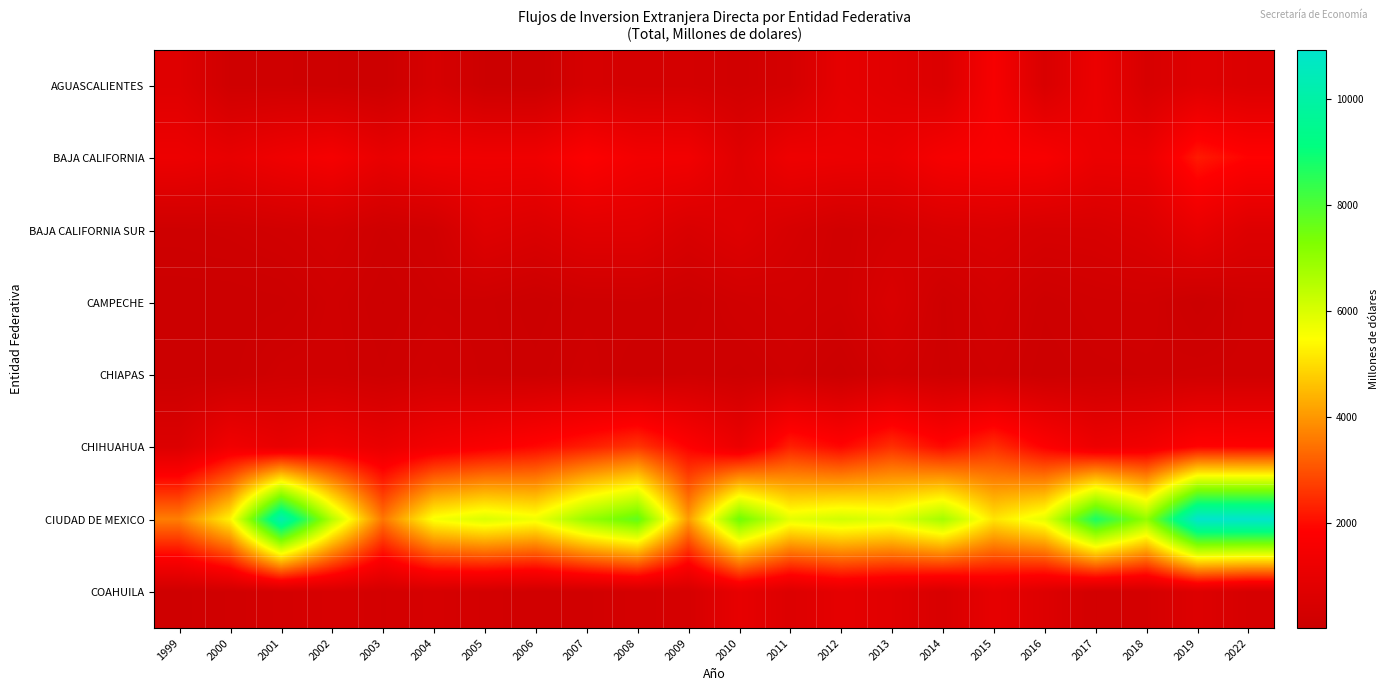

How many data points does each series have?

22